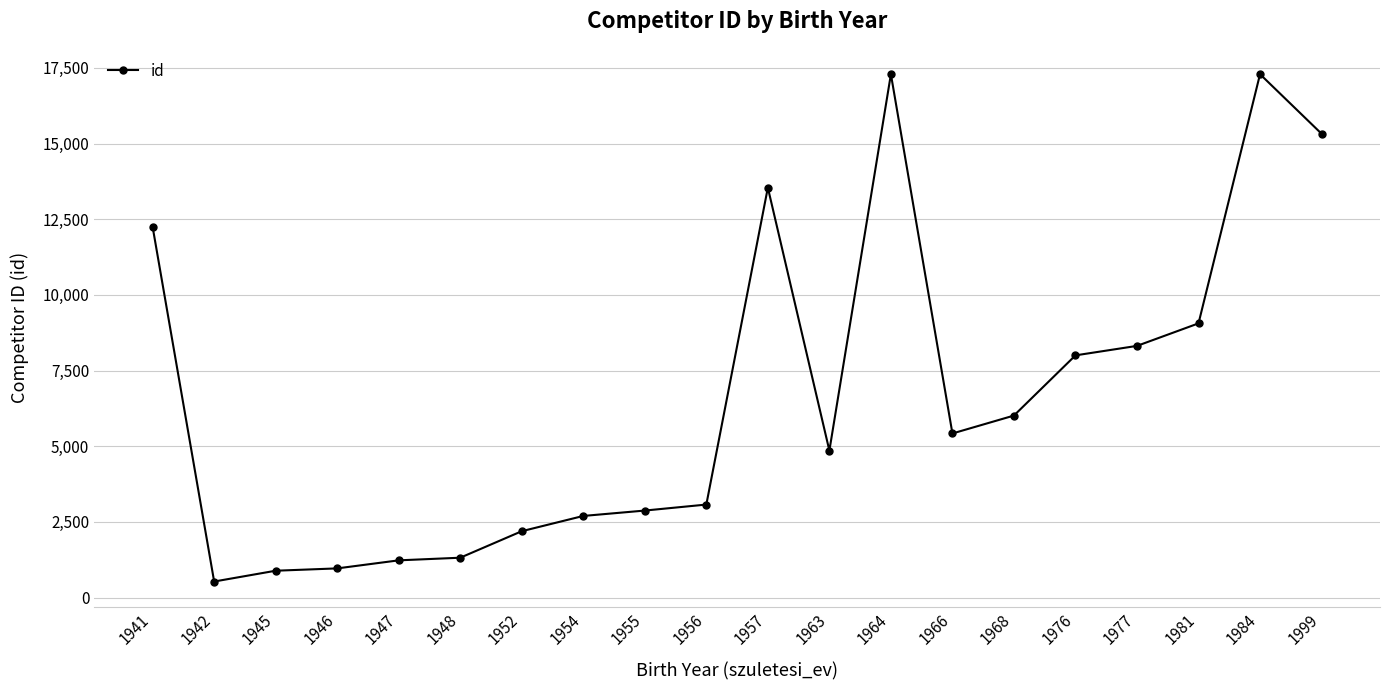

What is the value of the 15th point from the left?

6012